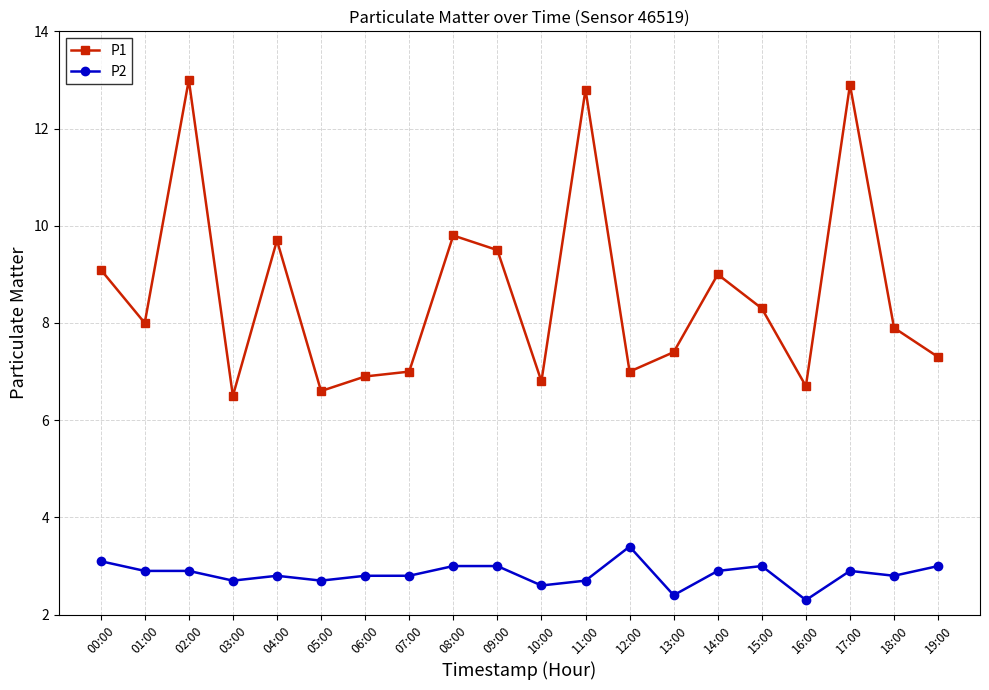

Which category has the lowest value across all series?

16:00